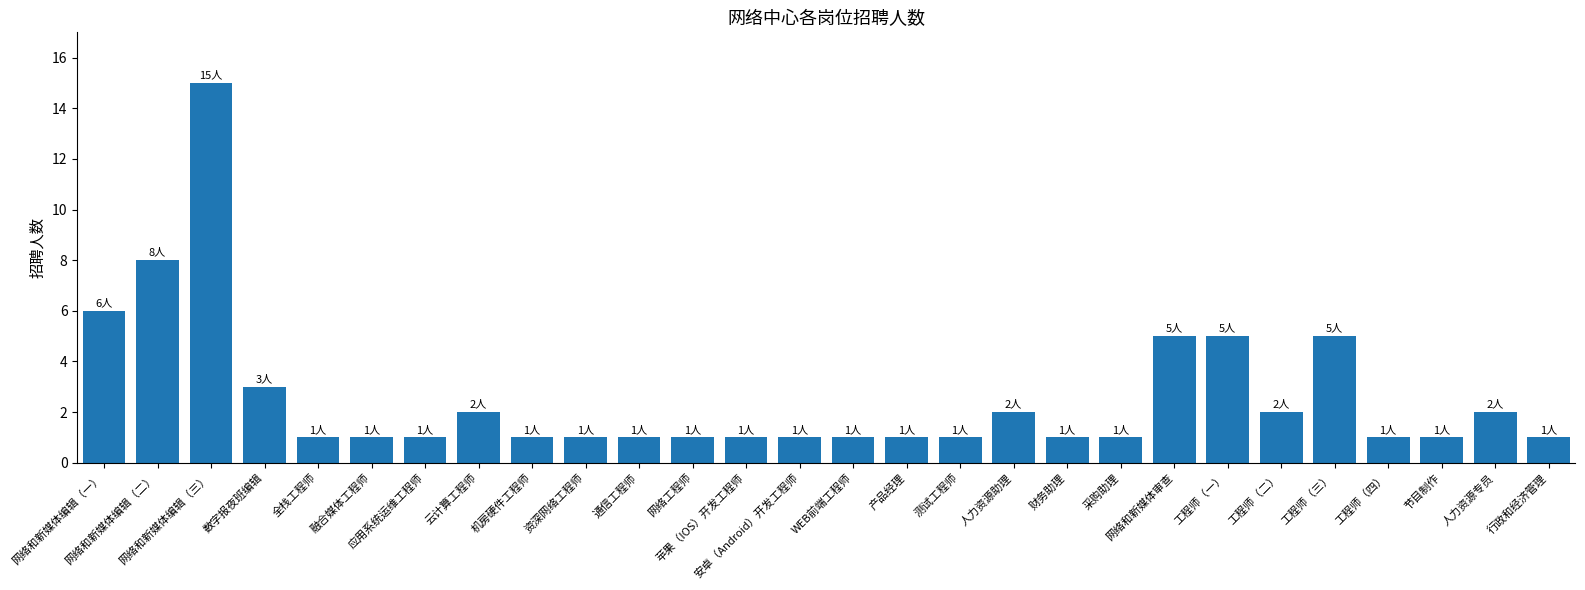

What is the greatest value displayed?

15